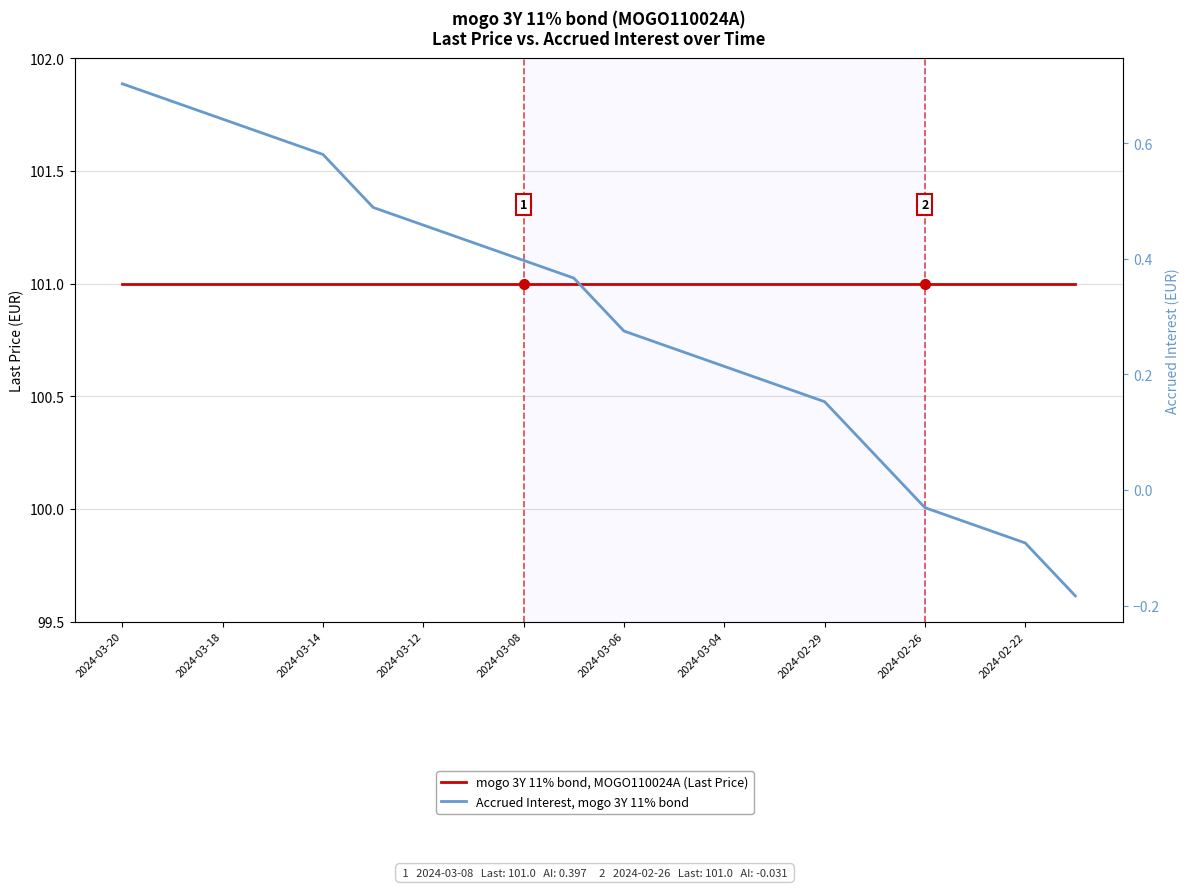

Which series has the largest total across all categories?

mogo 3Y 11% bond, Last Price (EUR)